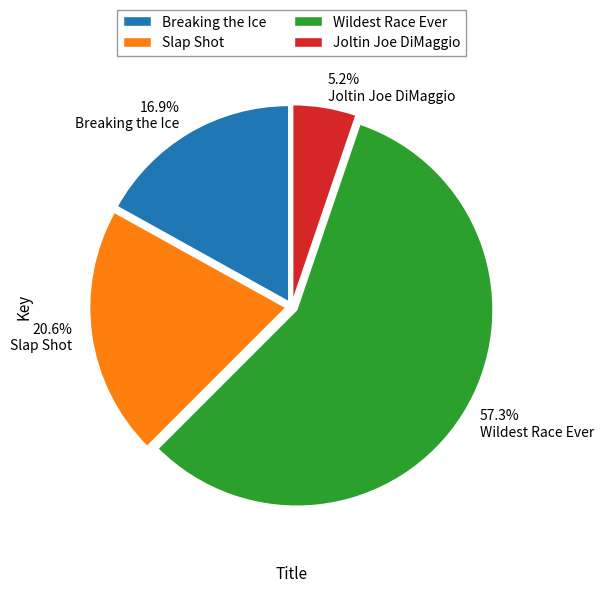

Between Slap Shot and Wildest Race Ever, which is larger?

Wildest Race Ever